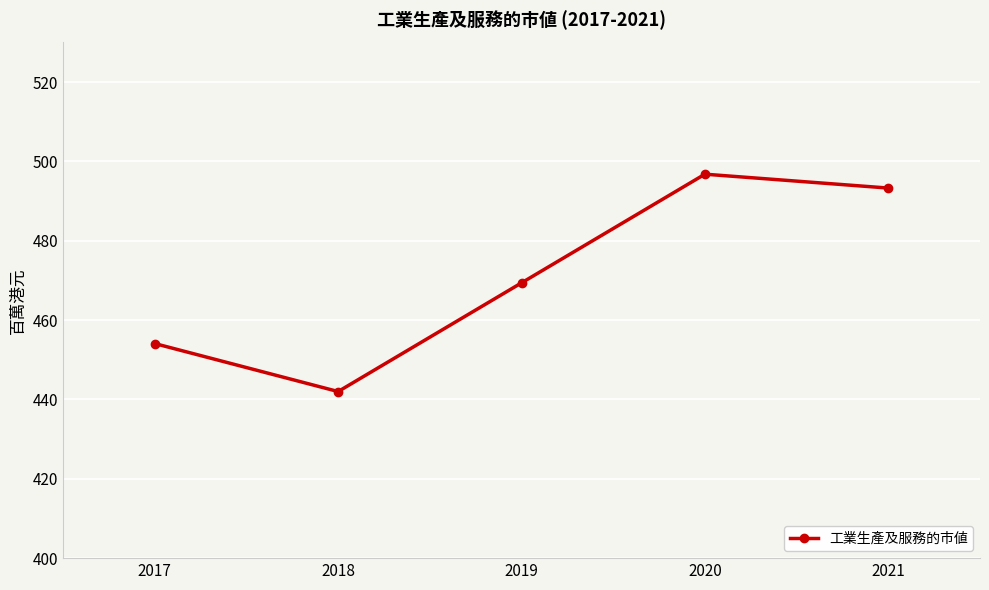

True or false: the data shows 595.2 at 2017.

False